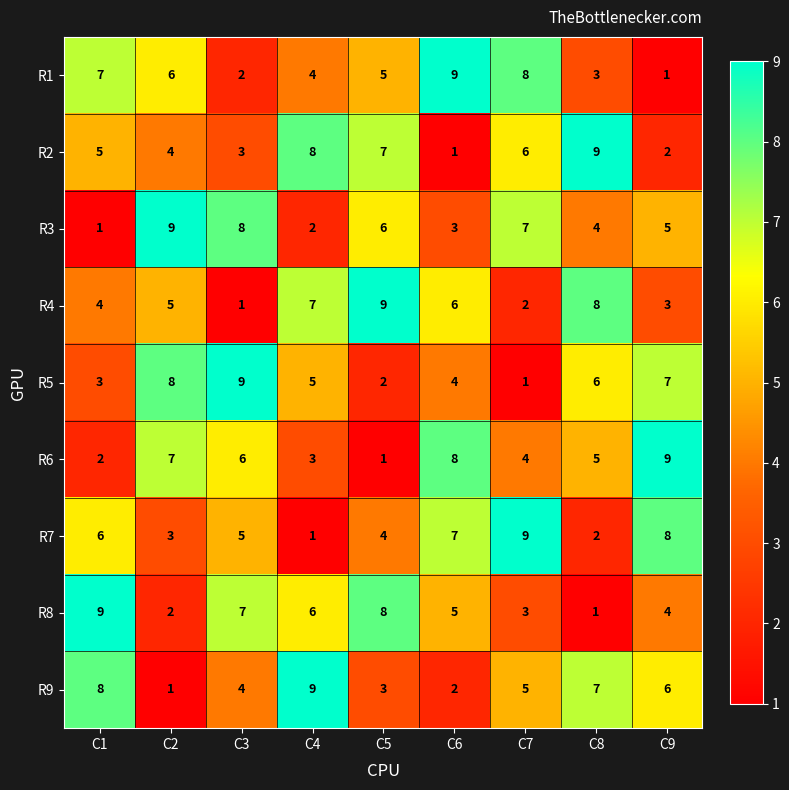

What is the difference between the maximum and minimum values in the R3 series?

8